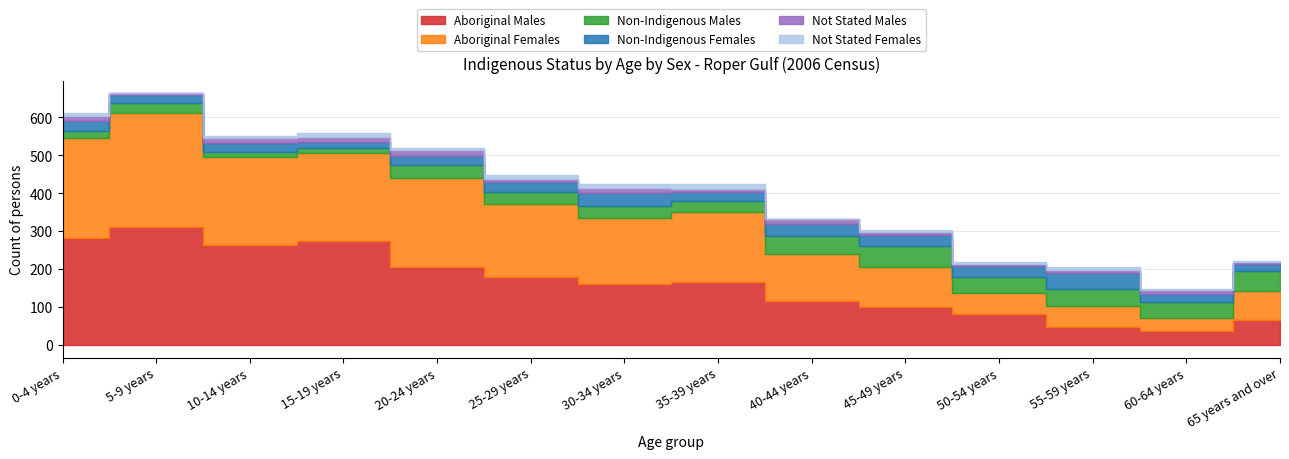

Where is the first local maximum for Non-Indigenous Males?

5-9 years